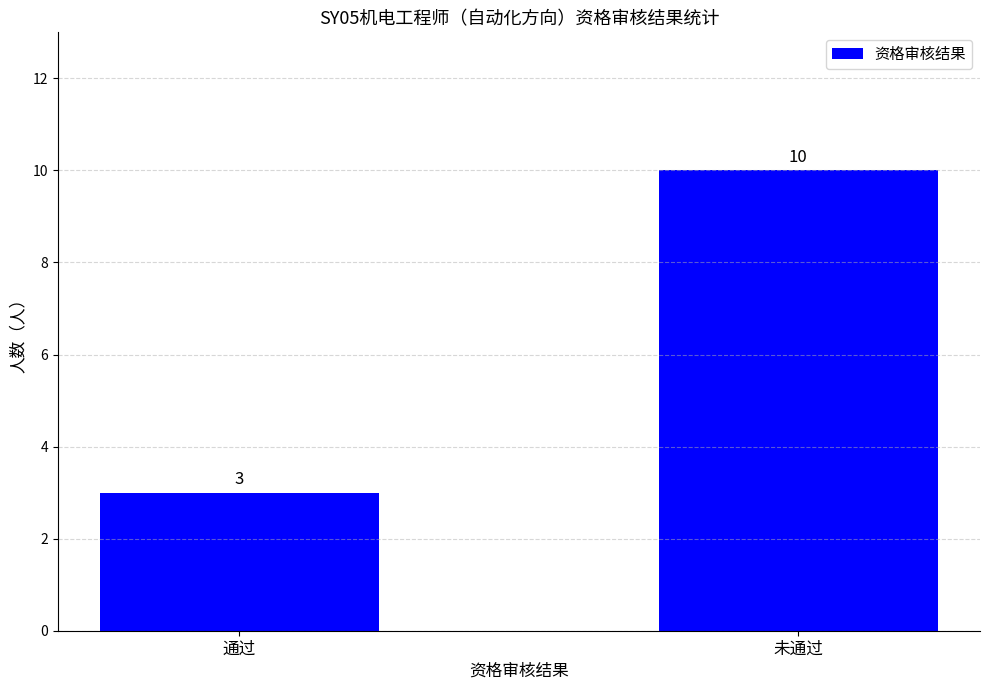

Count the number of data series in this chart.

1